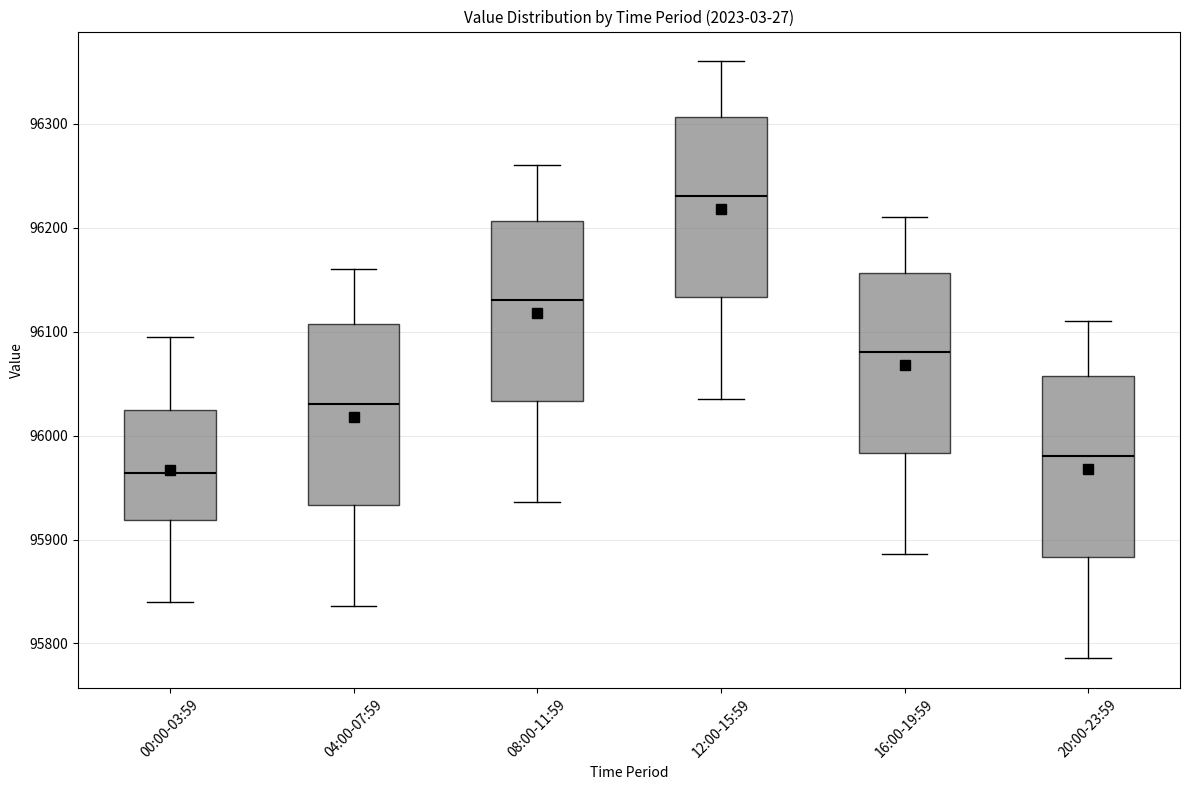

Where is the lower edge of the box for 04:00-07:59 on the y-axis? The values are not printed on the chart, so give them approximately, as read against the axis.

95930